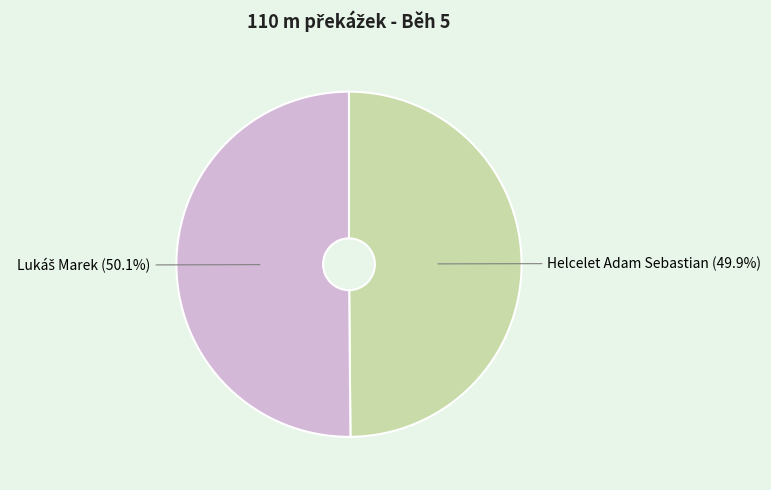

Is there a majority slice in this chart?

Yes